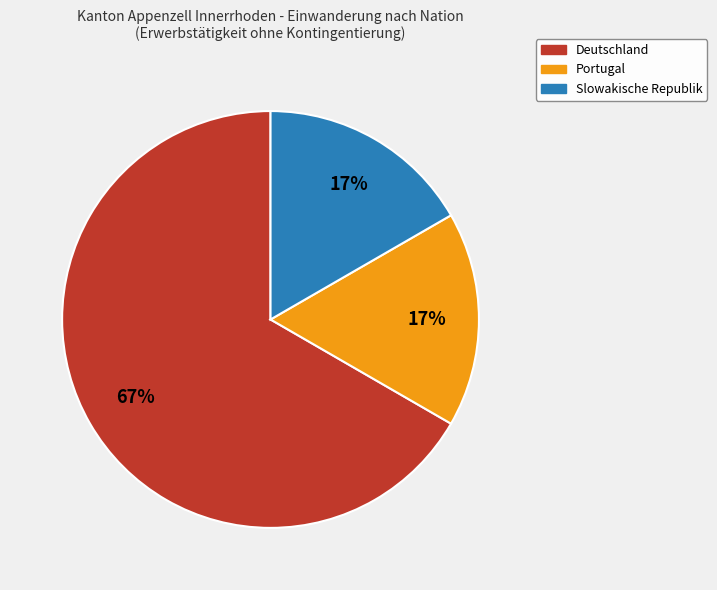

True or false: Deutschland accounts for 67% of the total.

True